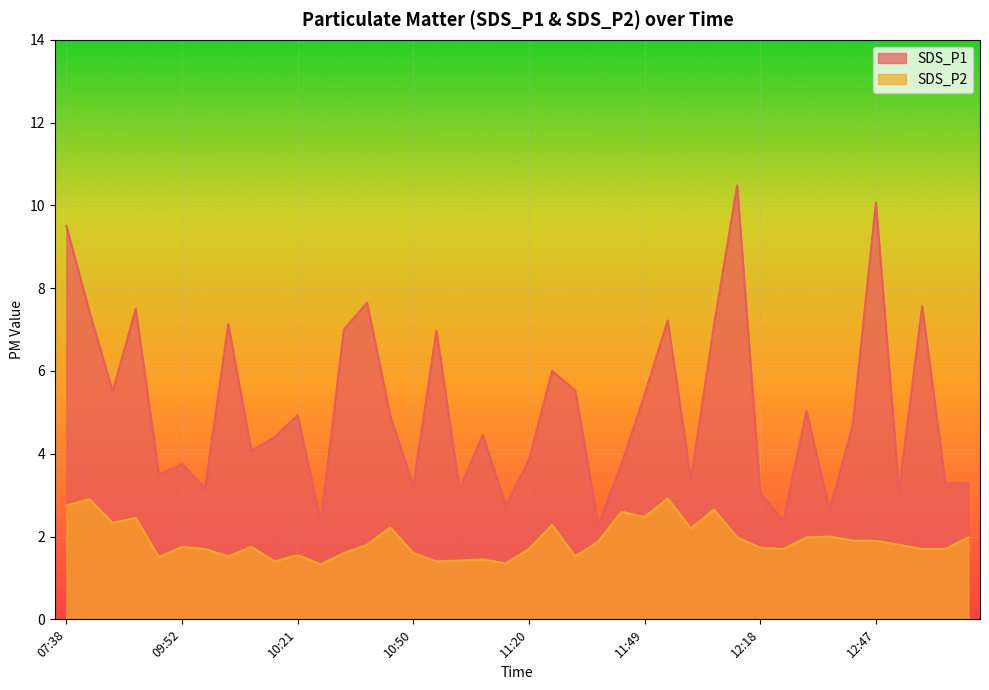

What is the difference between the SDS_P2 values at 10:21 and 11:26?

0.7